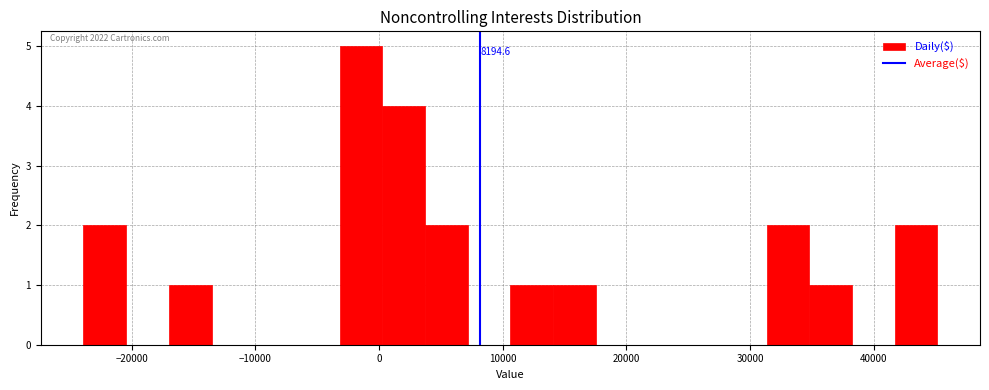

Around what value on the x-axis is the tallest bar? Give the approximate position of its centre, as read against the axis.

-1000